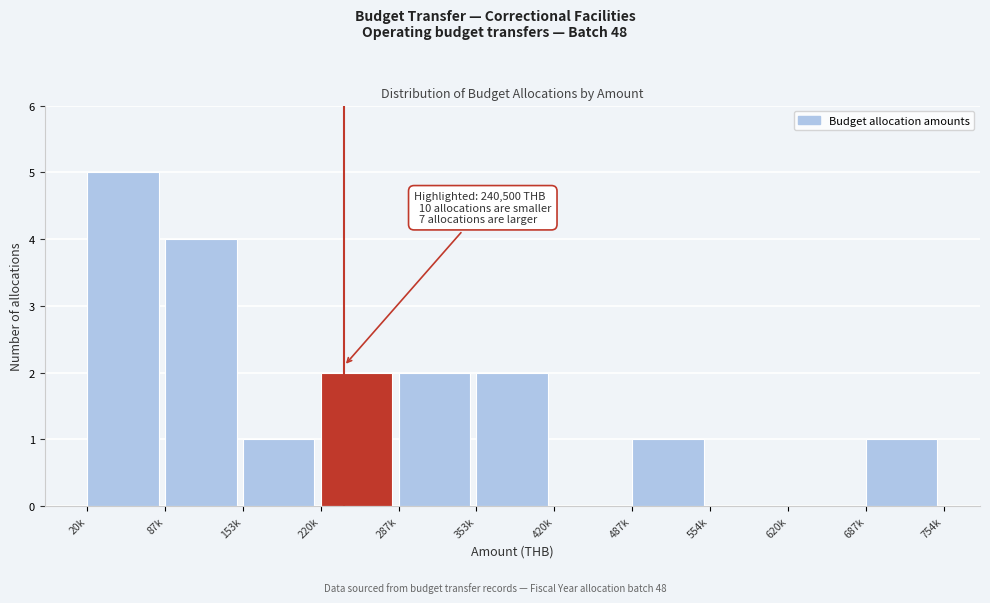

Reading left to right, transcribe all the data shown in this chart.

20k=5	87k=4	153k=1	220k=2	287k=2	353k=2	420k=0	487k=1	554k=0	620k=0	687k=1